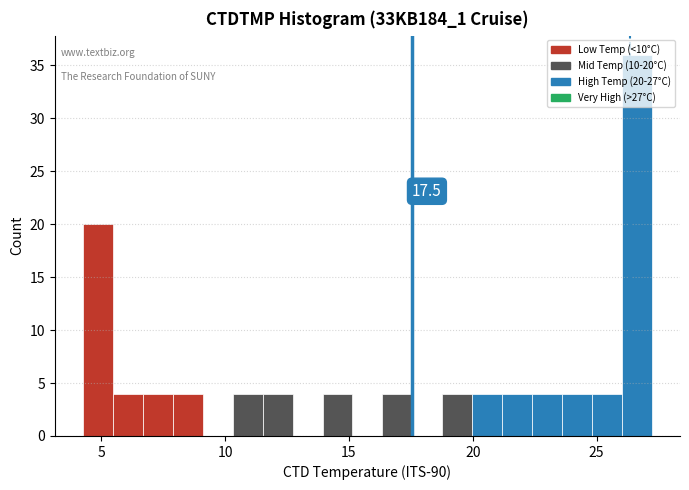

Around what value on the x-axis is the tallest bar? Give the approximate position of its centre, as read against the axis.

26.5